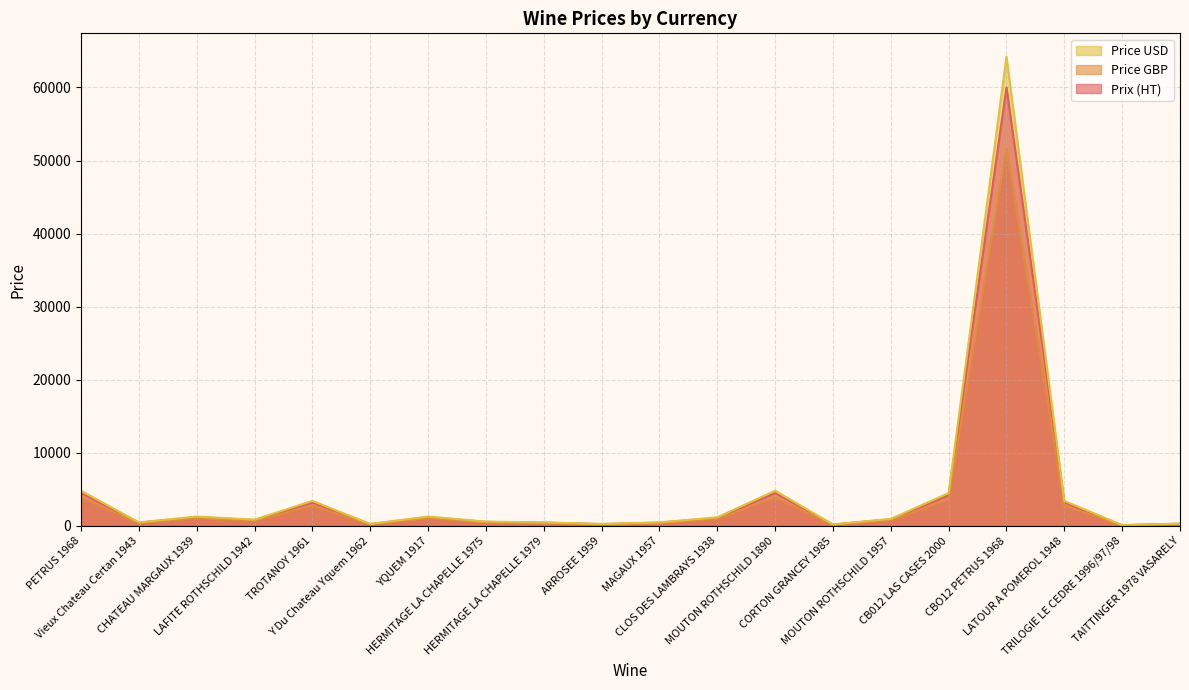

What is the difference between the Price GBP values at TAITTINGER 1978 VASARELY and CHATEAU MARGAUX 1939?

774.0